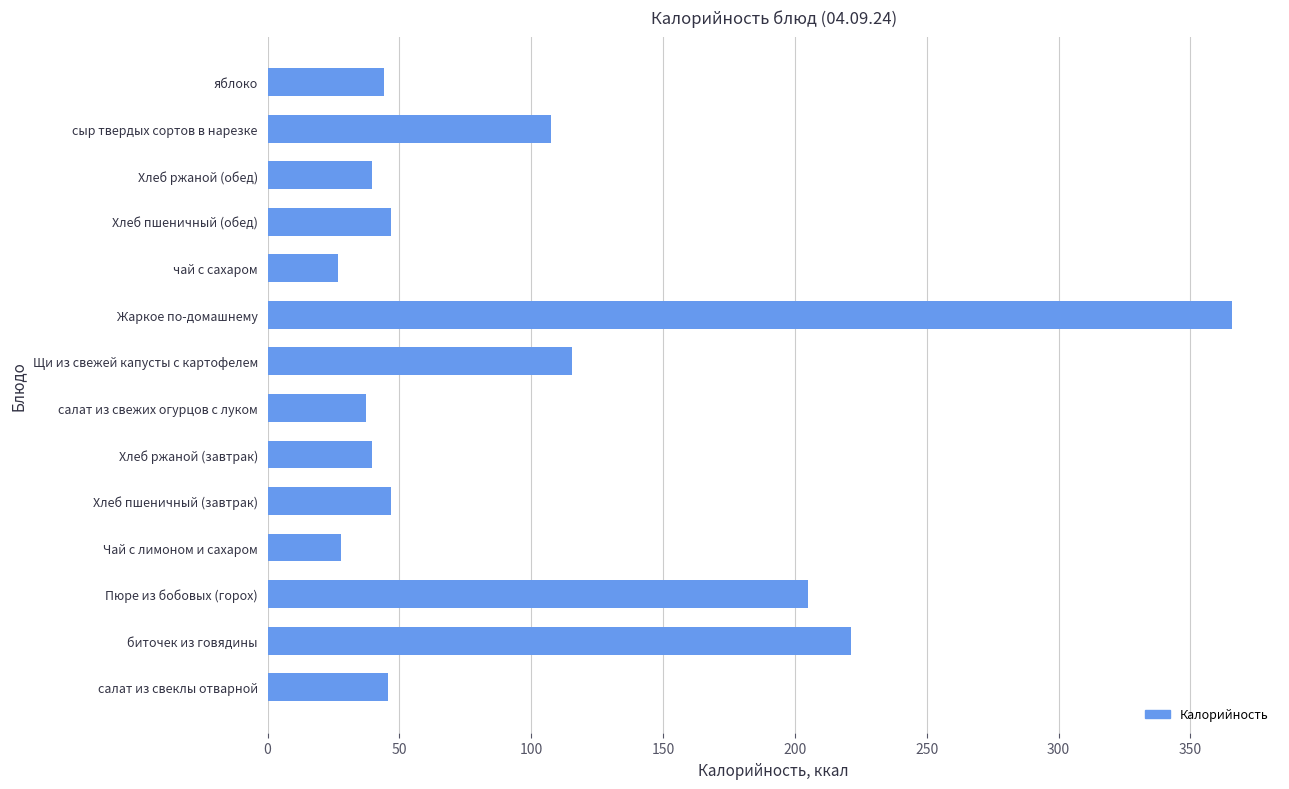

What is the maximum value shown in the chart?

365.7